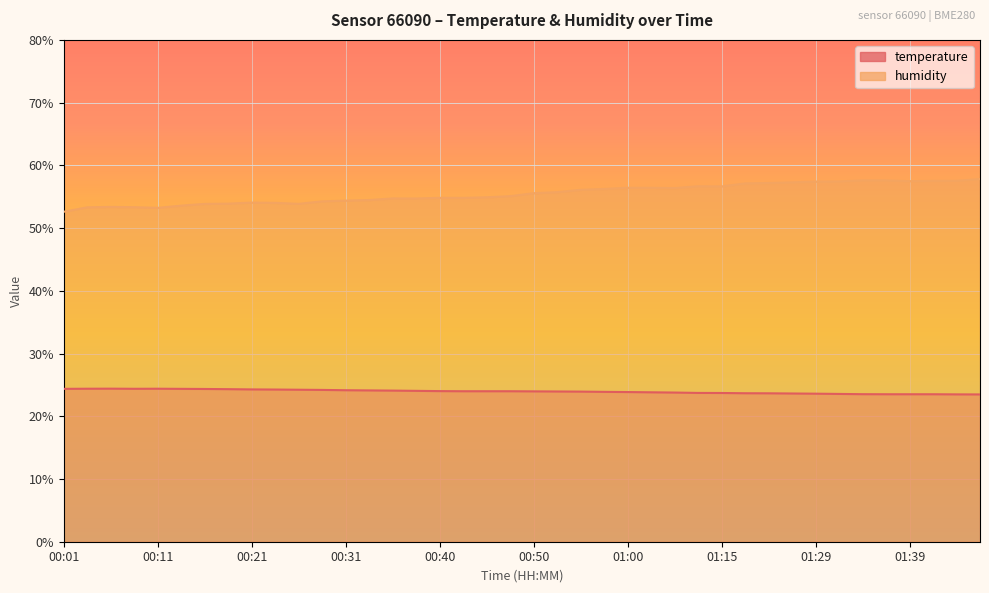

How many categories are shown in the chart?

40